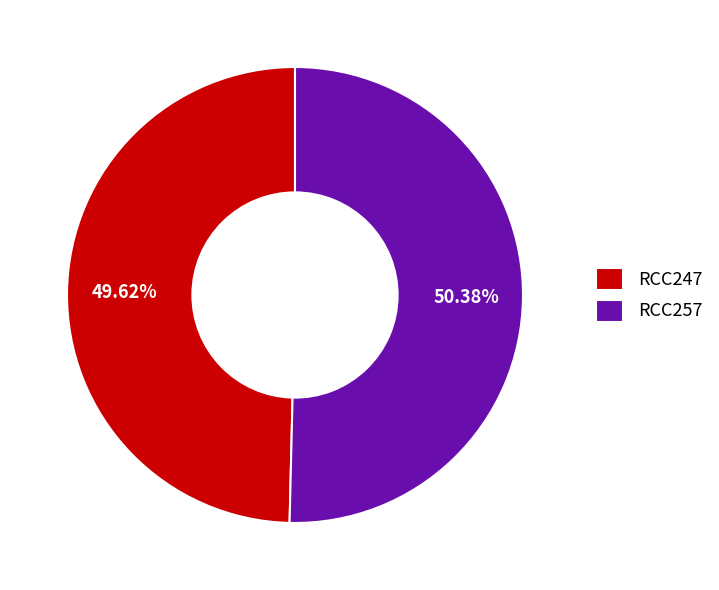

Which has a higher value, RCC257 or RCC247?

RCC257